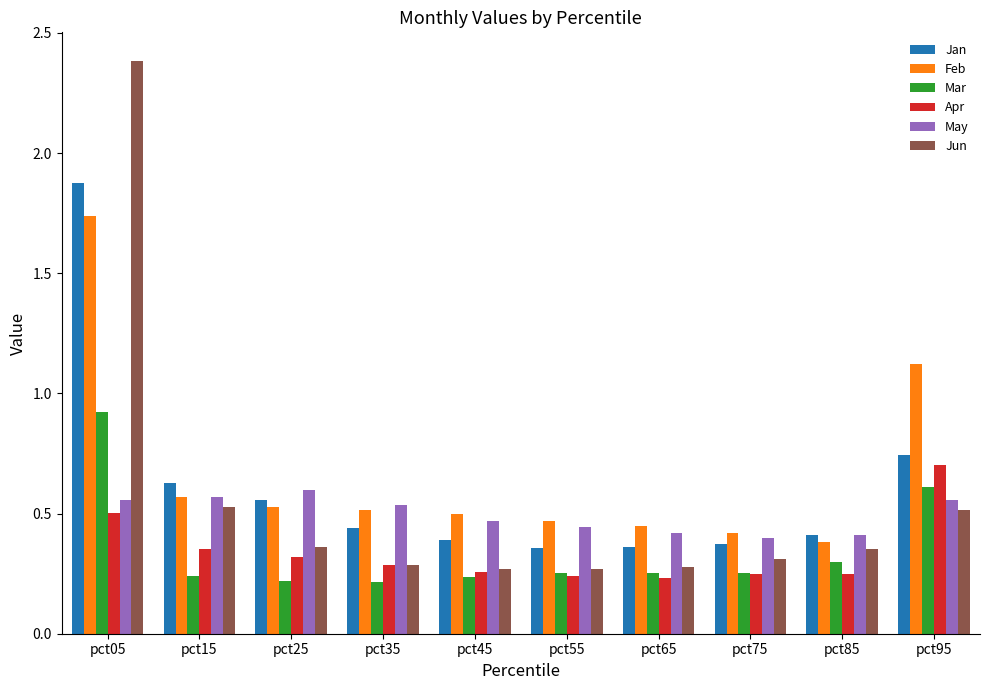

Between pct05 and pct15, which series saw the biggest shift?

Jun